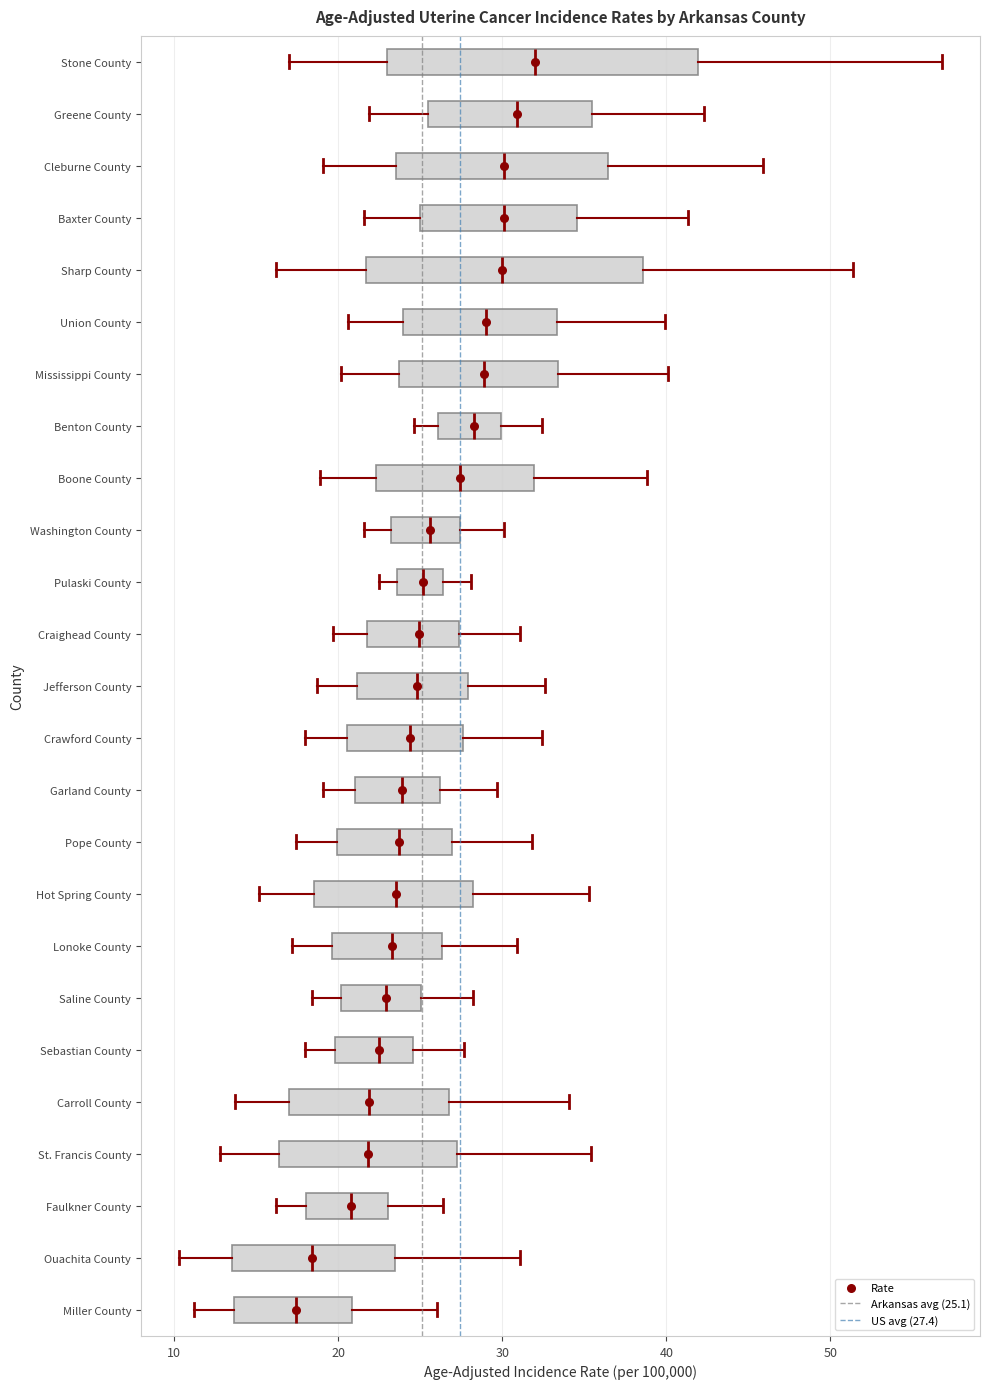

Reading bottom to top, read every box against the x-axis: the position of its median line, the range the box covers, and the ends of its whiskers. The values are not printed on the chart, so give them approximately, as read against the axis.

Miller County: median 17, box 14 to 21, whiskers 11 to 26
Ouachita County: median 18, box 14 to 23, whiskers 10 to 31
Faulkner County: median 21, box 18 to 23, whiskers 16 to 26
St. Francis County: median 22, box 16 to 27, whiskers 13 to 35
Carroll County: median 22, box 17 to 27, whiskers 14 to 34
Sebastian County: median 23, box 20 to 25, whiskers 18 to 28
Saline County: median 23, box 20 to 25, whiskers 18 to 28
Lonoke County: median 23, box 20 to 26, whiskers 17 to 31
Hot Spring County: median 24, box 19 to 28, whiskers 15 to 35
Pope County: median 24, box 20 to 27, whiskers 17 to 32
Garland County: median 24, box 21 to 26, whiskers 19 to 30
Crawford County: median 24, box 21 to 28, whiskers 18 to 32
Jefferson County: median 25, box 21 to 28, whiskers 19 to 33
Craighead County: median 25, box 22 to 27, whiskers 20 to 31
Pulaski County: median 25, box 24 to 26, whiskers 23 to 28
Washington County: median 26, box 23 to 27, whiskers 22 to 30
Boone County: median 27, box 22 to 32, whiskers 19 to 39
Benton County: median 28, box 26 to 30, whiskers 25 to 32
Mississippi County: median 29, box 24 to 33, whiskers 20 to 40
Union County: median 29, box 24 to 33, whiskers 21 to 40
Sharp County: median 30, box 22 to 39, whiskers 16 to 51
Baxter County: median 30, box 25 to 35, whiskers 22 to 41
Cleburne County: median 30, box 24 to 36, whiskers 19 to 46
Greene County: median 31, box 26 to 35, whiskers 22 to 42
Stone County: median 32, box 23 to 42, whiskers 17 to 57